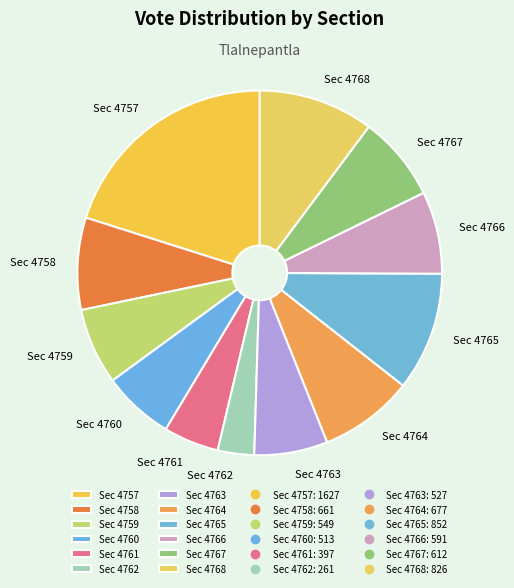

Which slice is the smallest?

Sec 4762